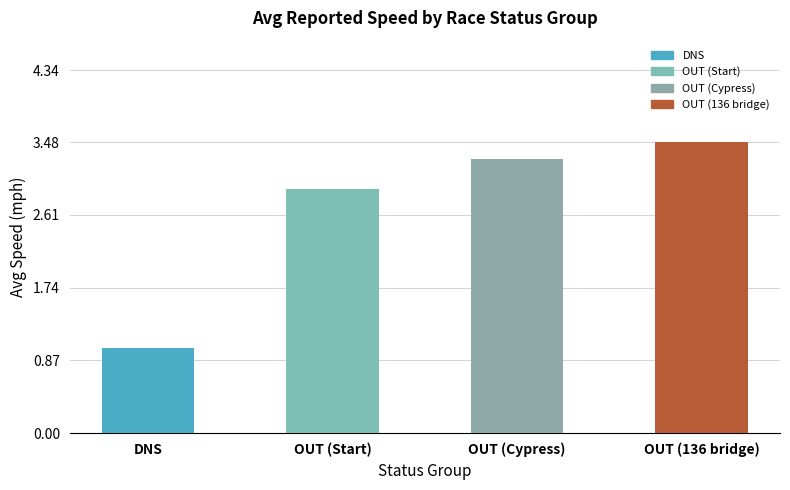

What is the difference between the values at DNS and OUT (136 bridge)?

2.5